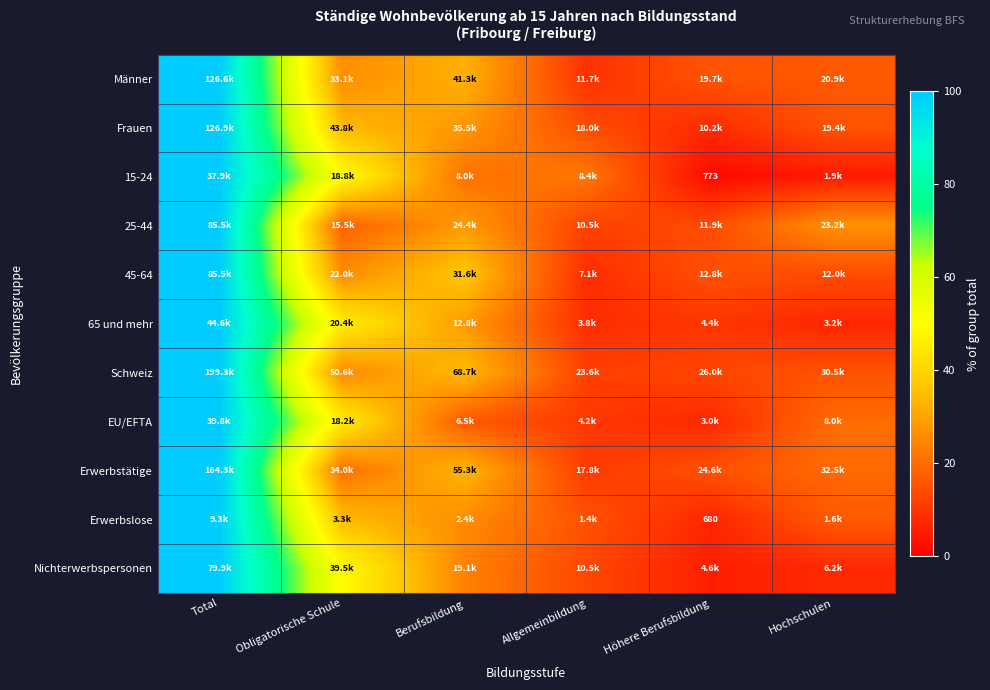

What is the sum of all 15-24 values?

200.0